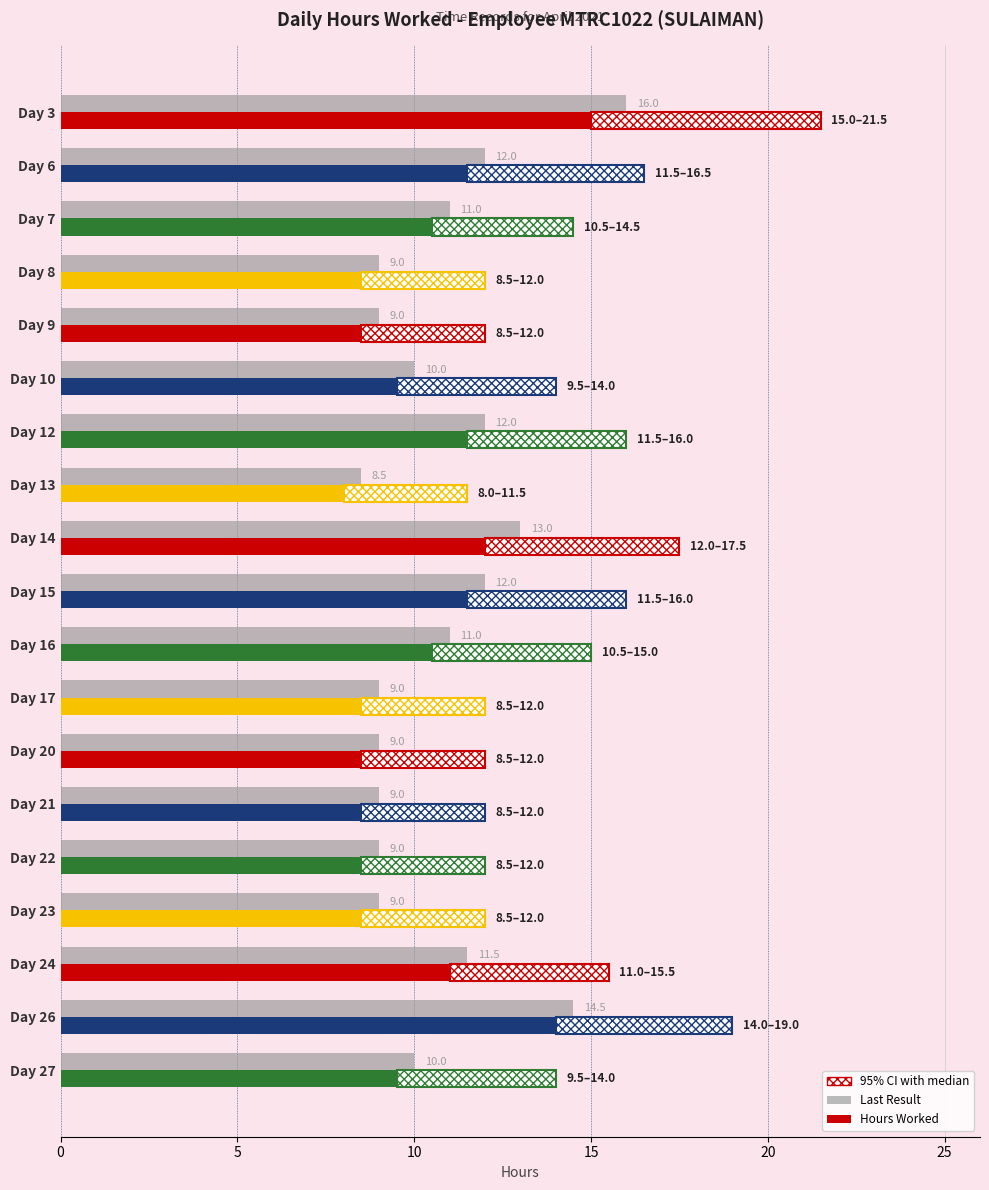

How many groups of bars are there?

19